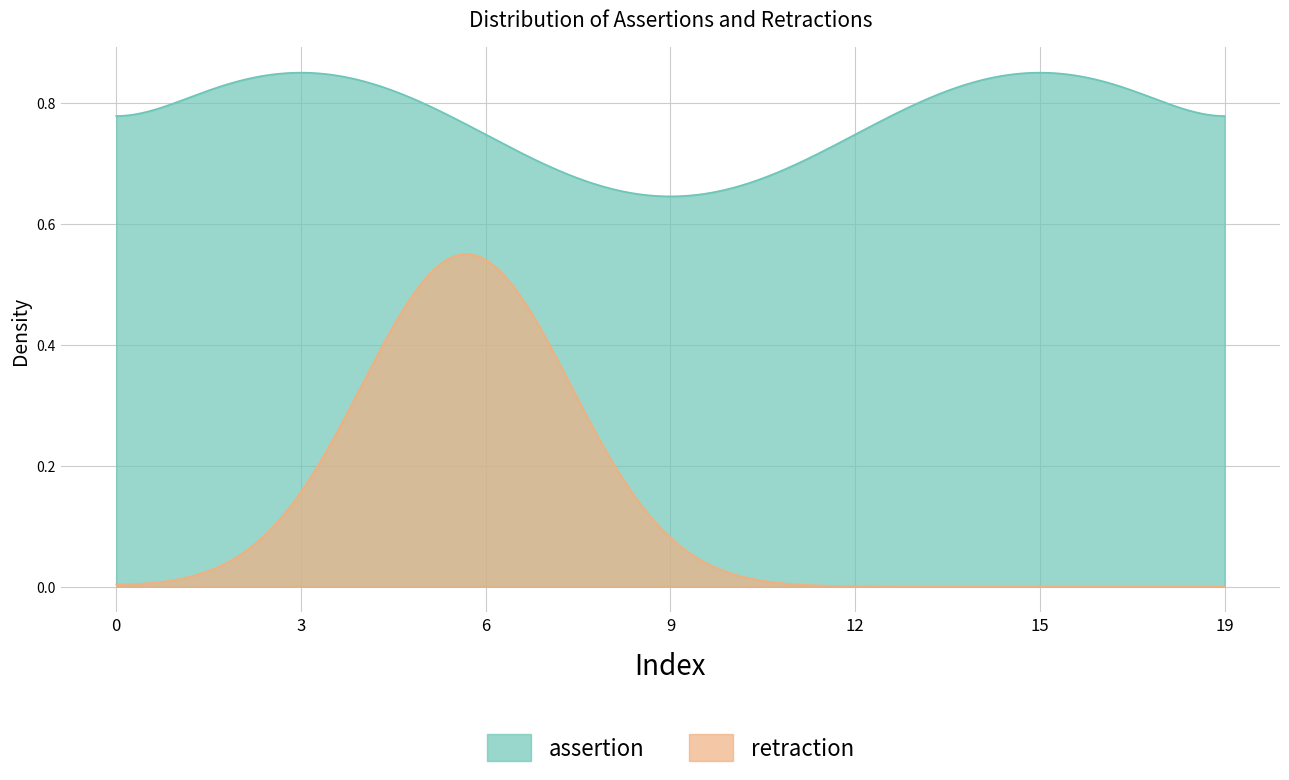

Which series has the largest total across all categories?

assertion